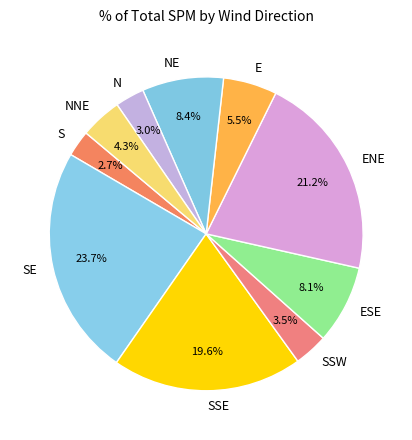

Is S the majority of the pie?

No